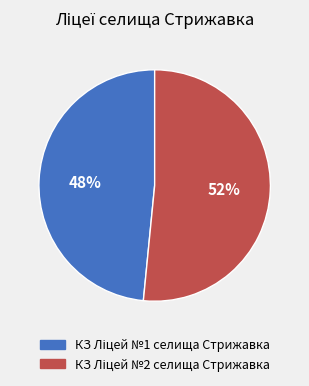

Is there a majority slice in this chart?

Yes